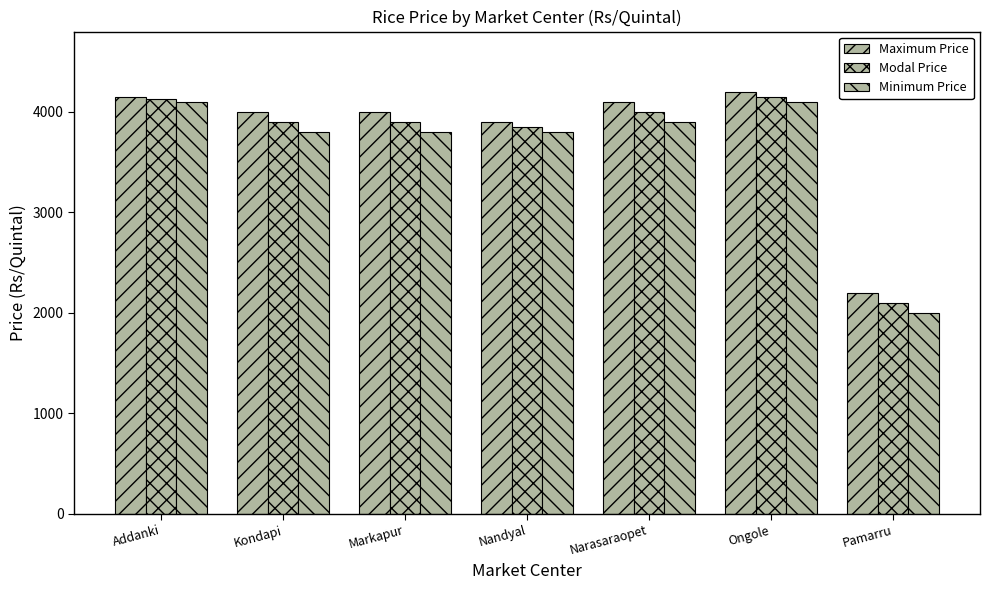

What is the maximum value shown in the chart?

4200